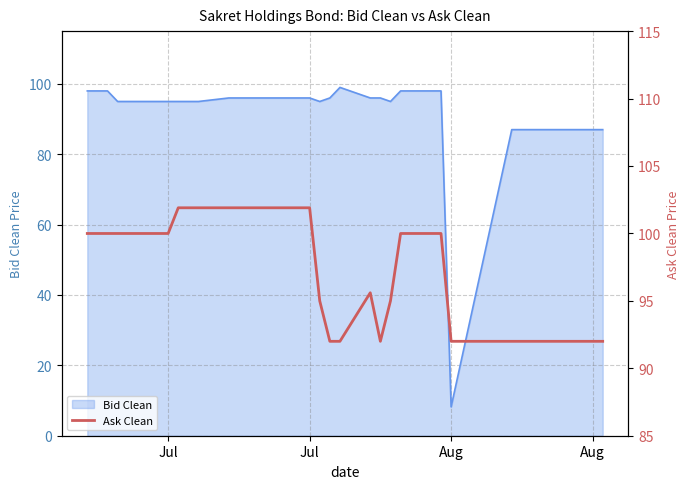

The chart shows a value of 100.0 at Jul. True or false?

True